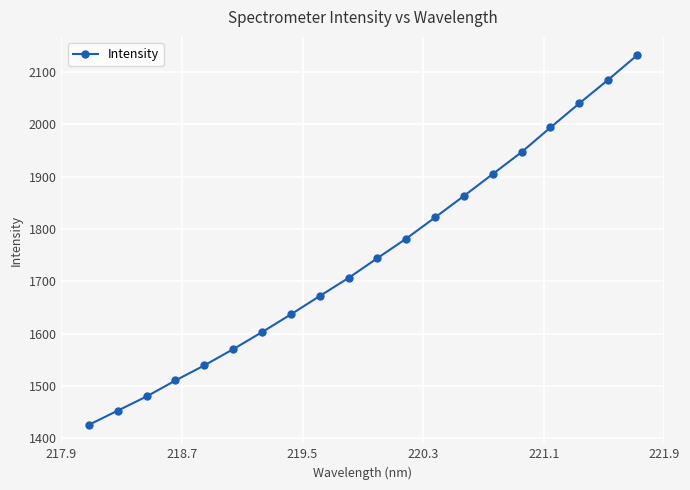

What is the value of the 2nd point from the left?

1453.2